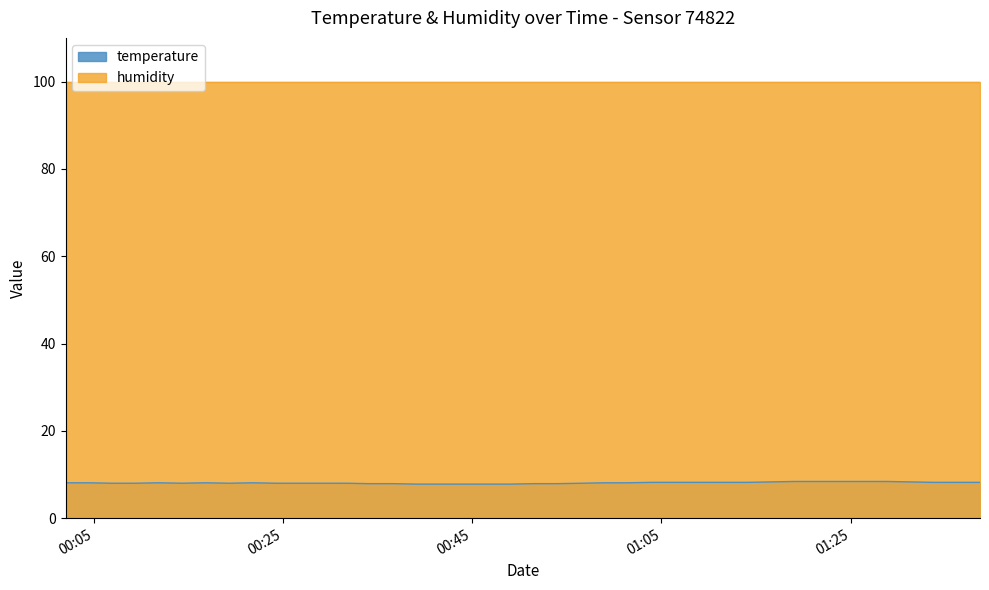

Count the values in the range 8 to 9.

31